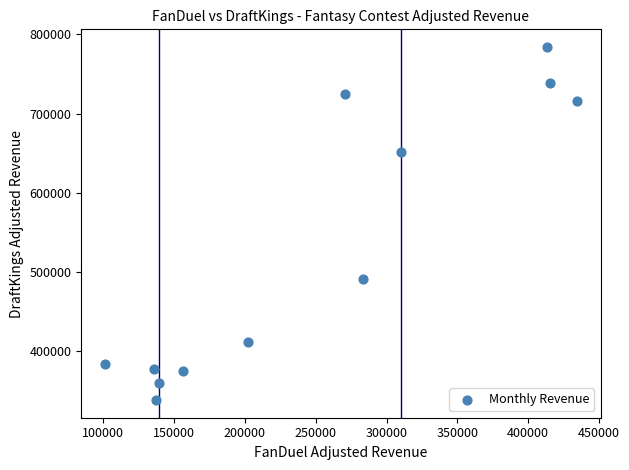

What Y value in the scatter plot is closest to 561348?

491251.1